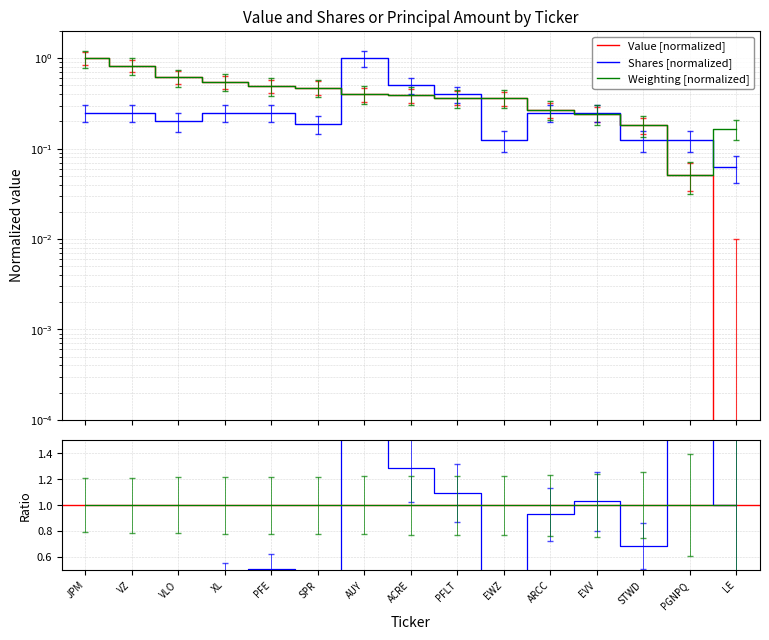

The Shares or principal amount series shows 0.2 at VZ. True or false?

True